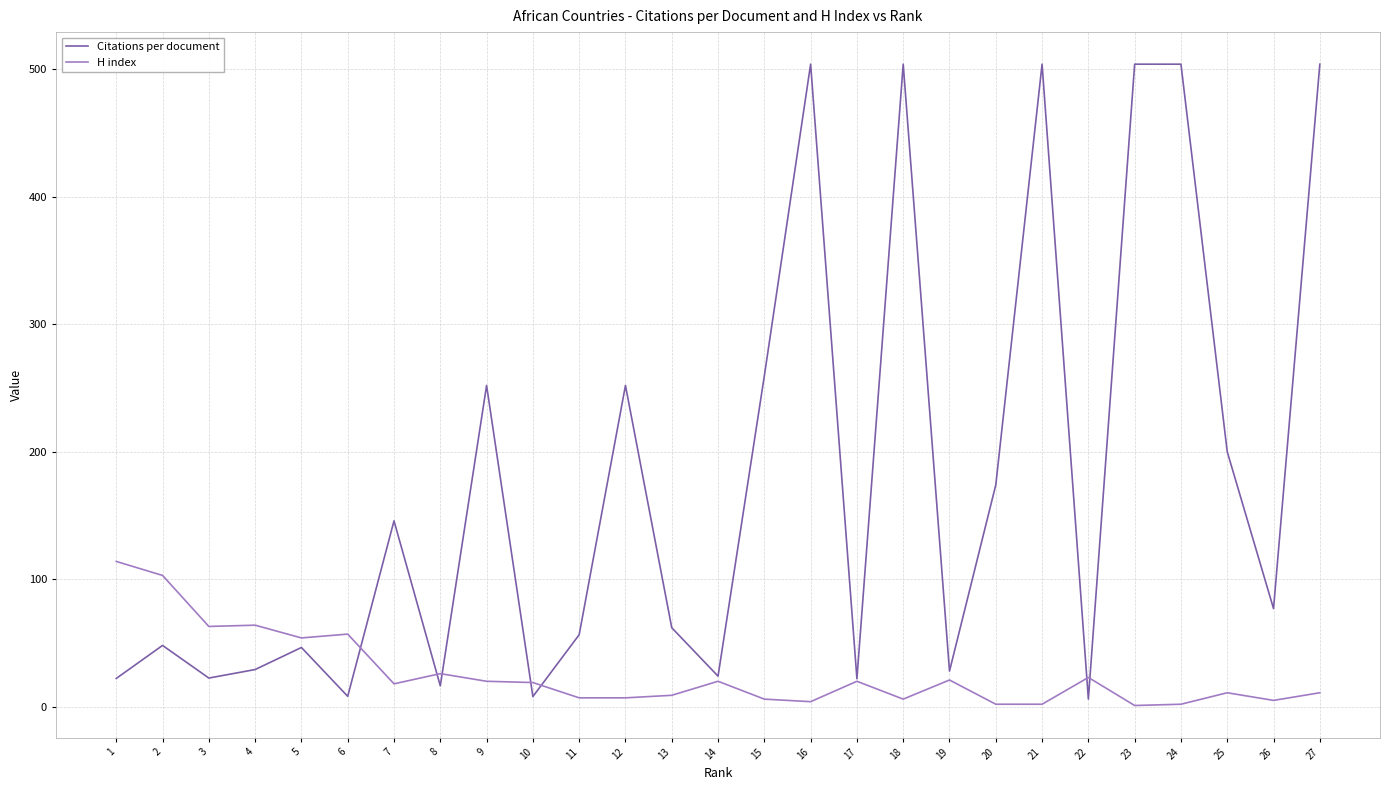

Which series has the largest range (max minus min)?

Citations per document